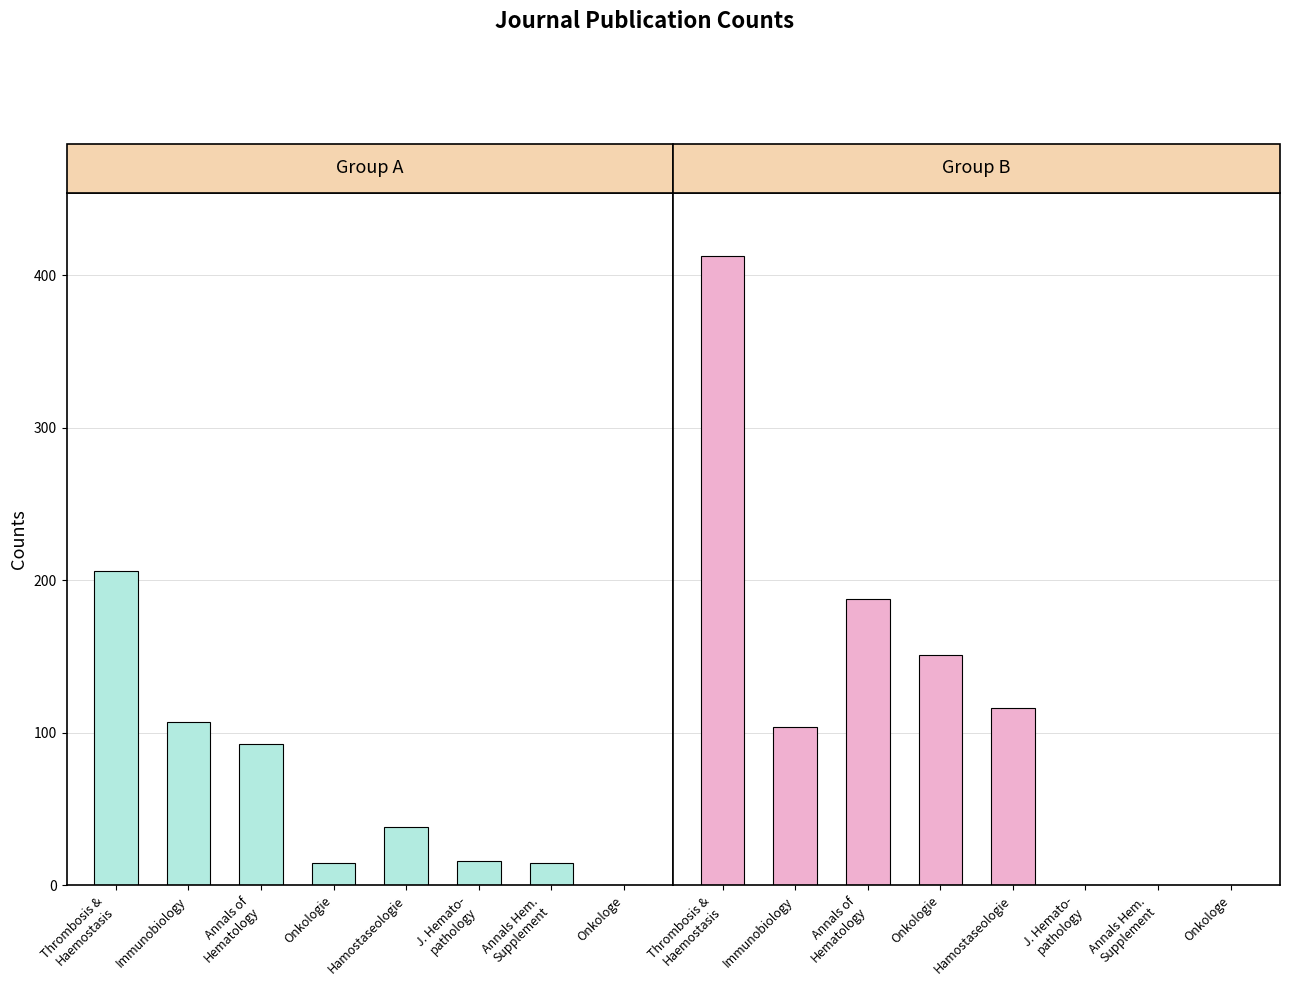

The value of Total Docs. (3years) at Annals Hem.
Supplement is 0. True or false?

True